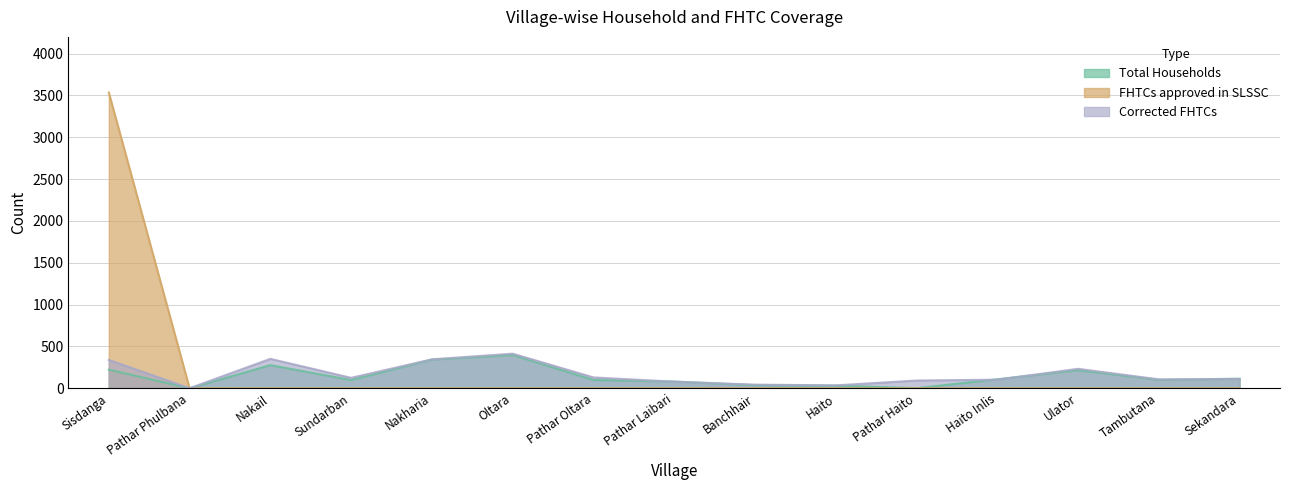

What is the difference between the Total Households values at Nakharia and Pathar Oltara?

243